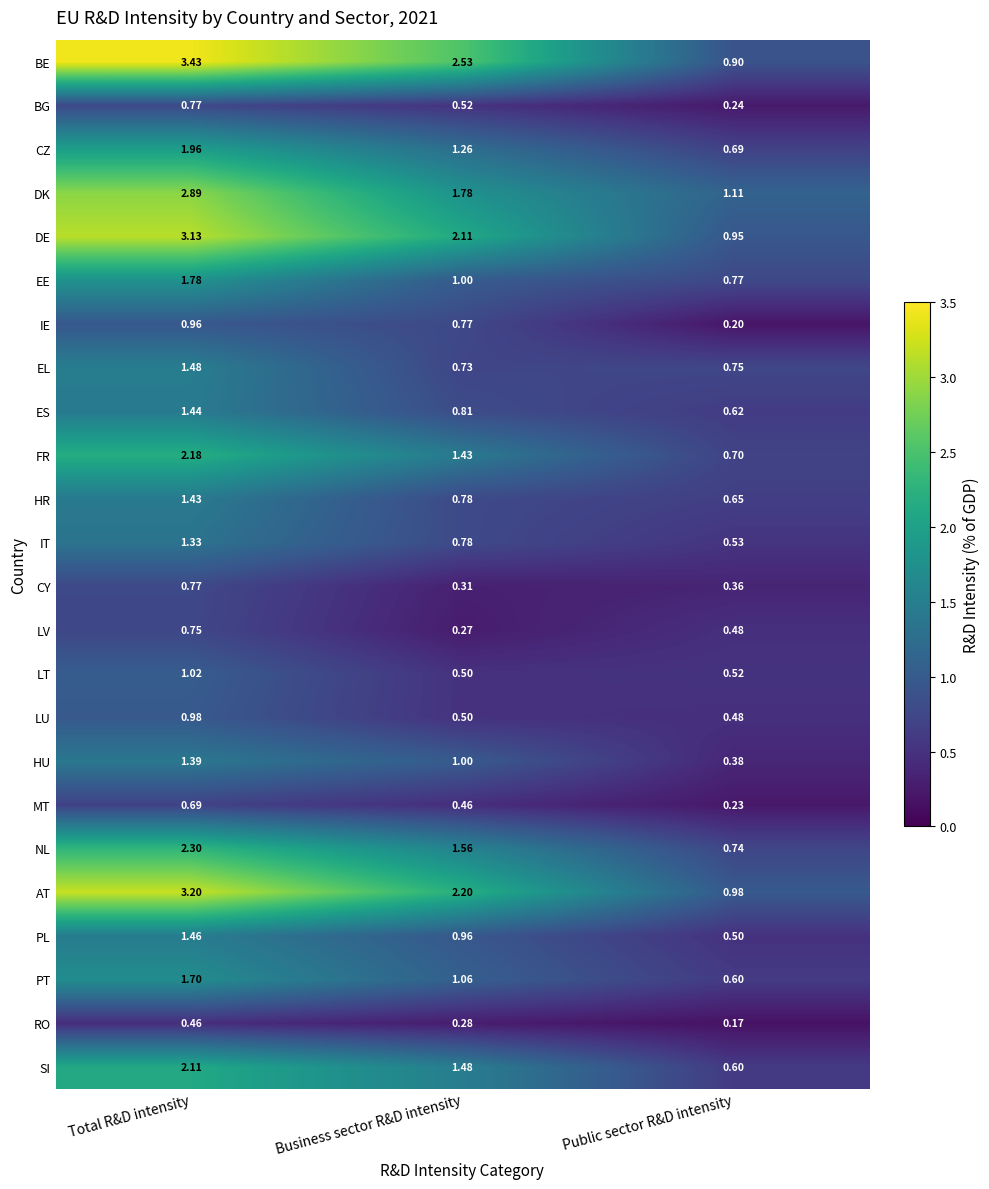

At which label is BE closest to 2?

Business sector R&D intensity